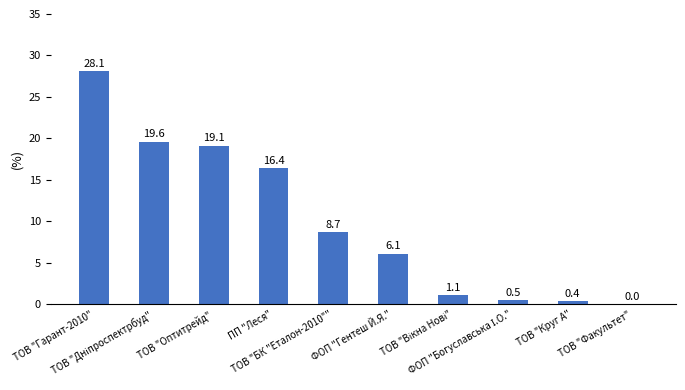

What is the greatest value displayed?

28.1